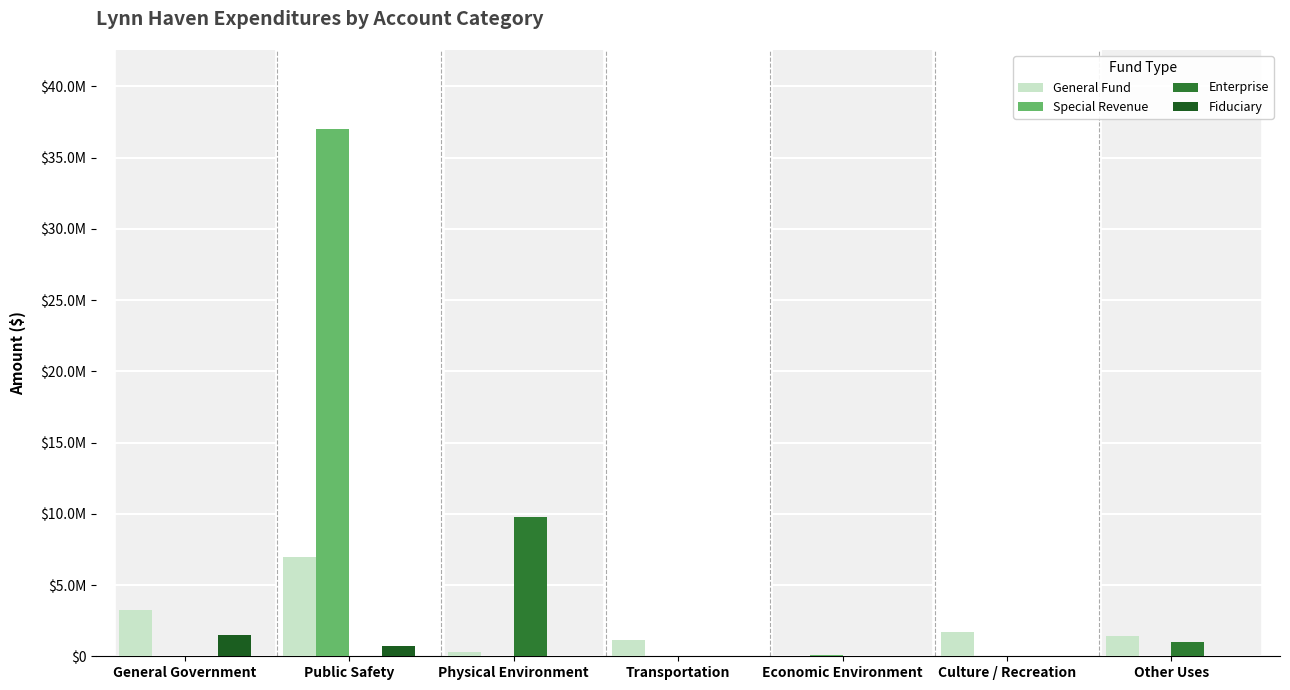

What are all the series names shown in the legend?

General Fund, Special Revenue, Enterprise, Fiduciary